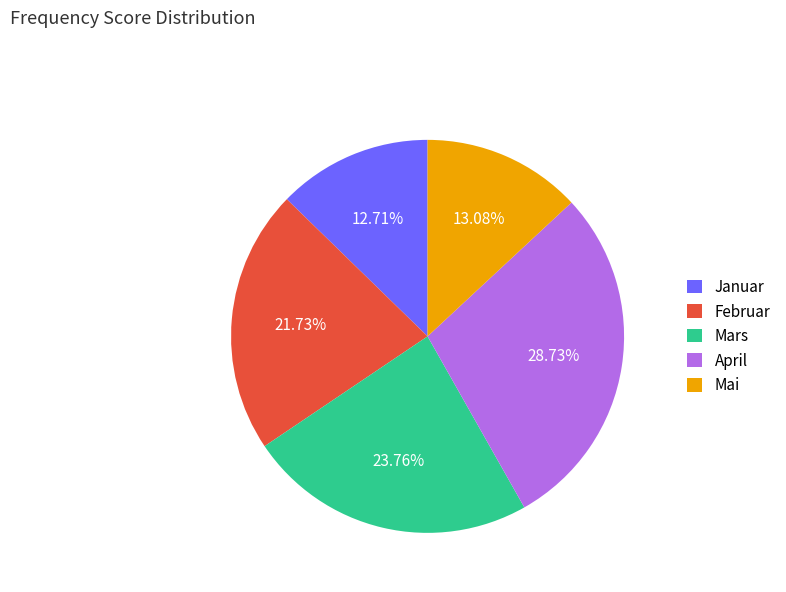

Which category has the biggest portion of the pie?

April